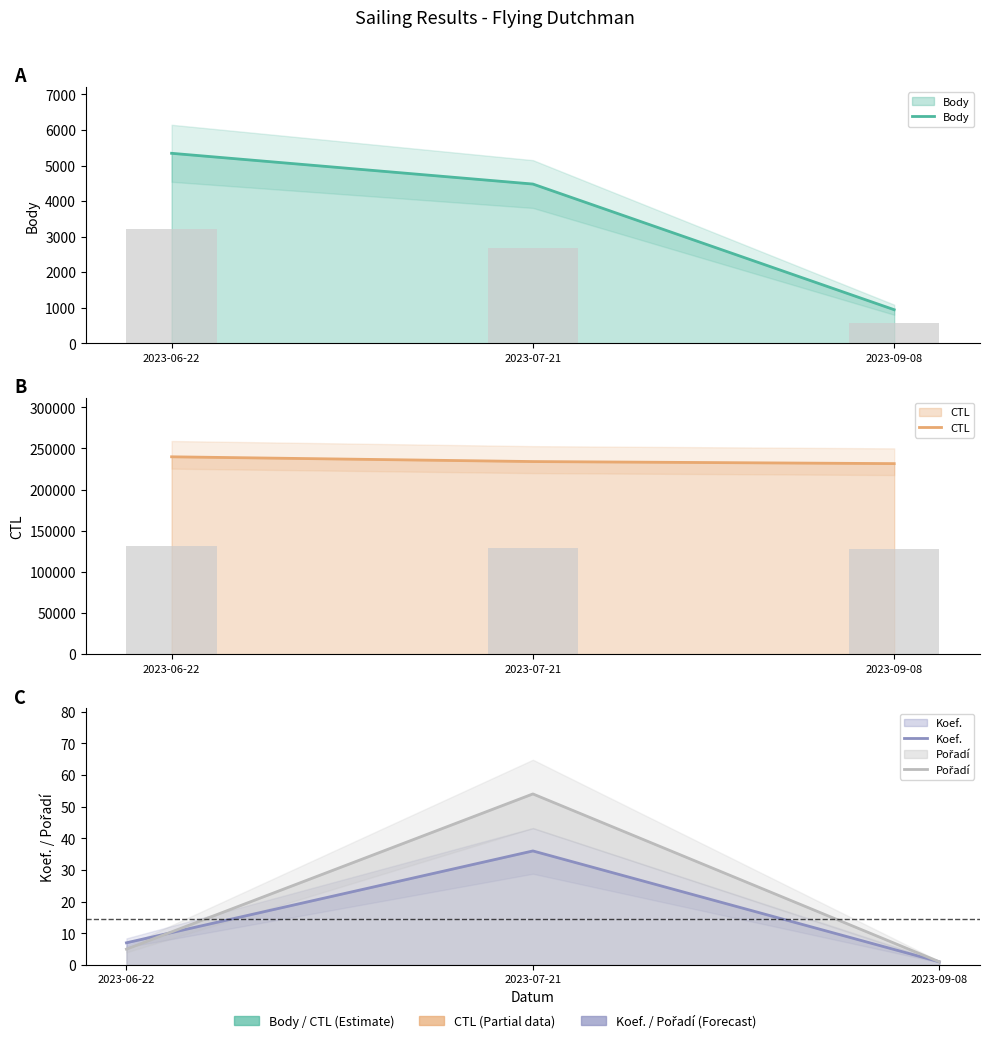

List the series in order of their peak value, highest first.

CTL, Body, Pořadí, Koef.